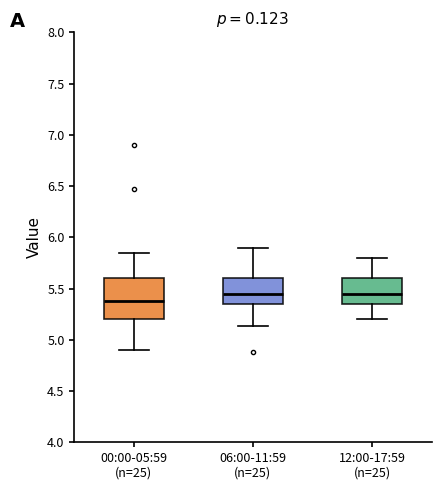

Comparing the boxes themselves (not the whiskers), which one is the tallest?

00:00-05:59 (n=25)